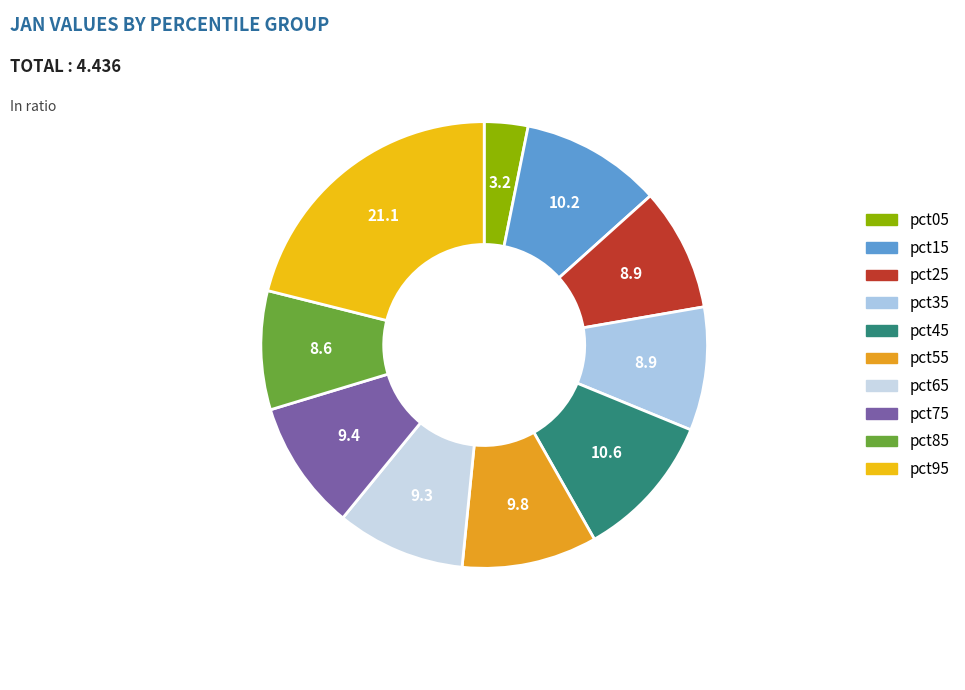

Is there any slice that represents more than half of the pie?

No